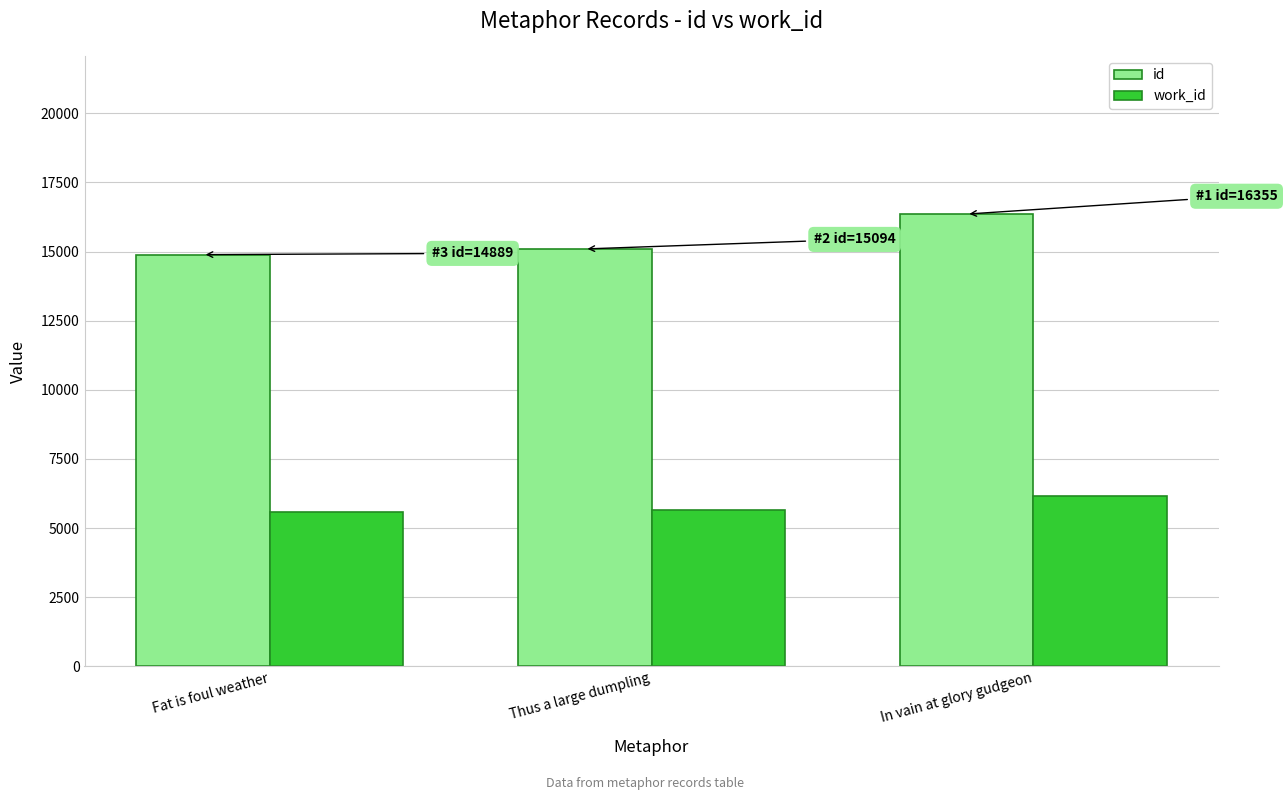

What position from the left is In vain at glory gudgeon?

3